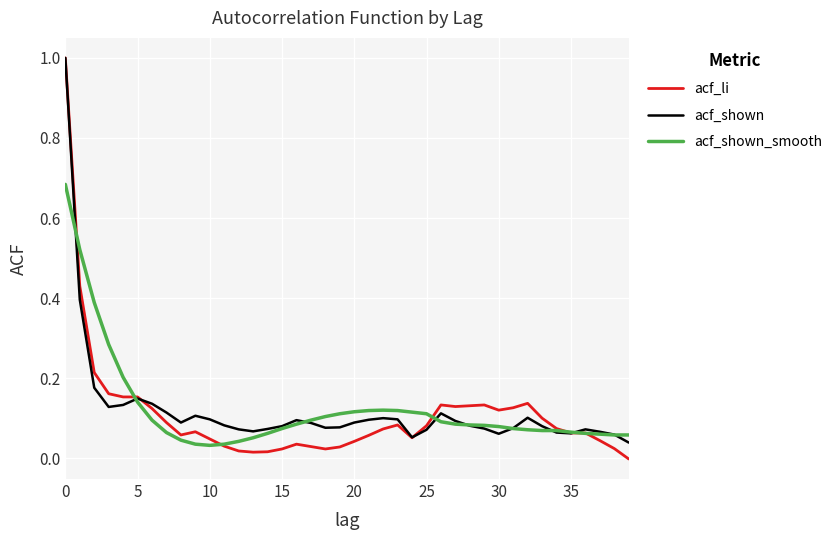

Which series has the widest spread of values?

acf_li